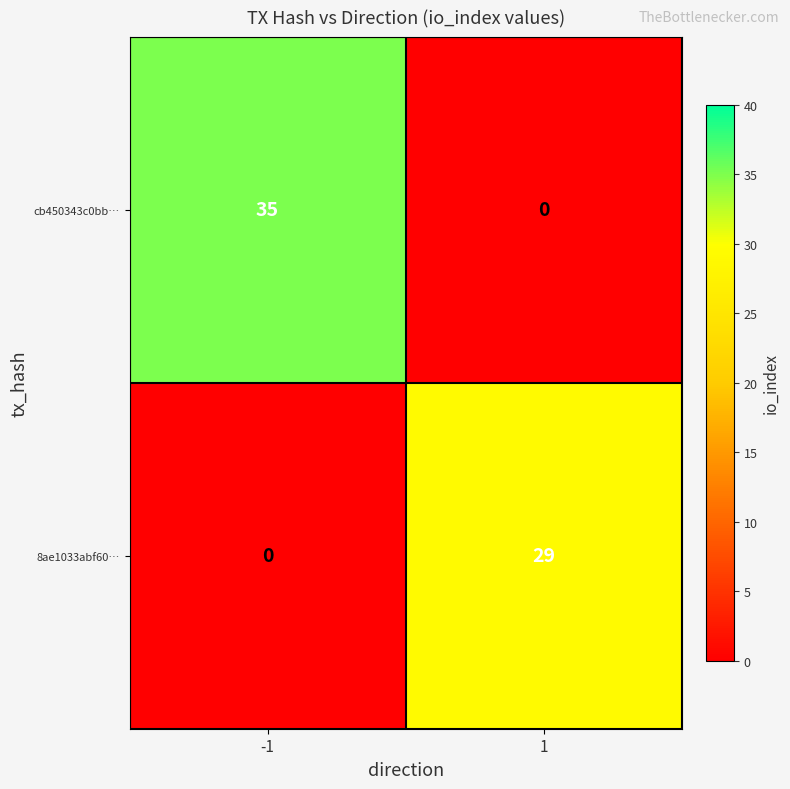

What is the spread (max minus min) of values at -1?

35